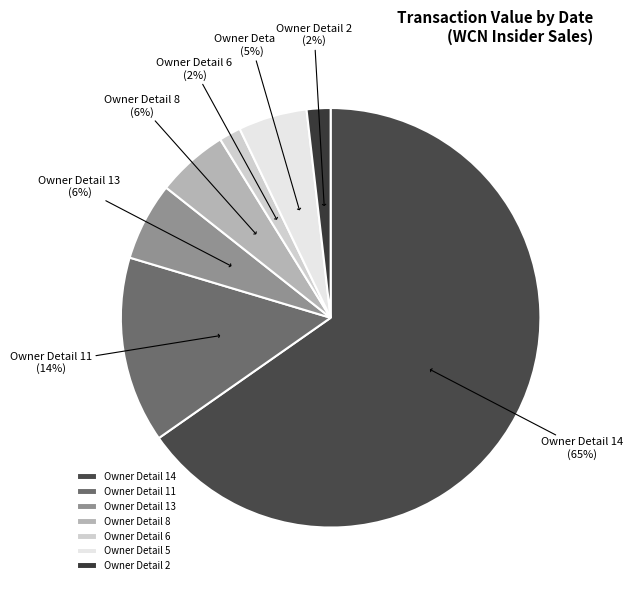

To the nearest percent, what is the average slice percentage?

14%